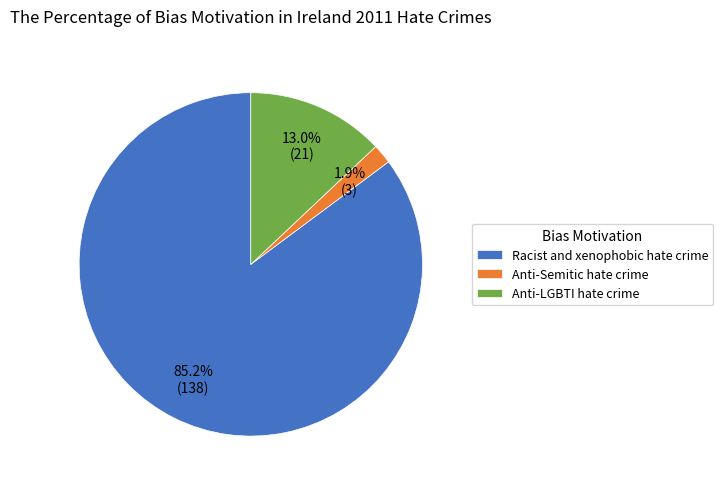

To the nearest percent, what is the combined percentage of Racist and xenophobic hate crime and Anti-LGBTI hate crime?

98%